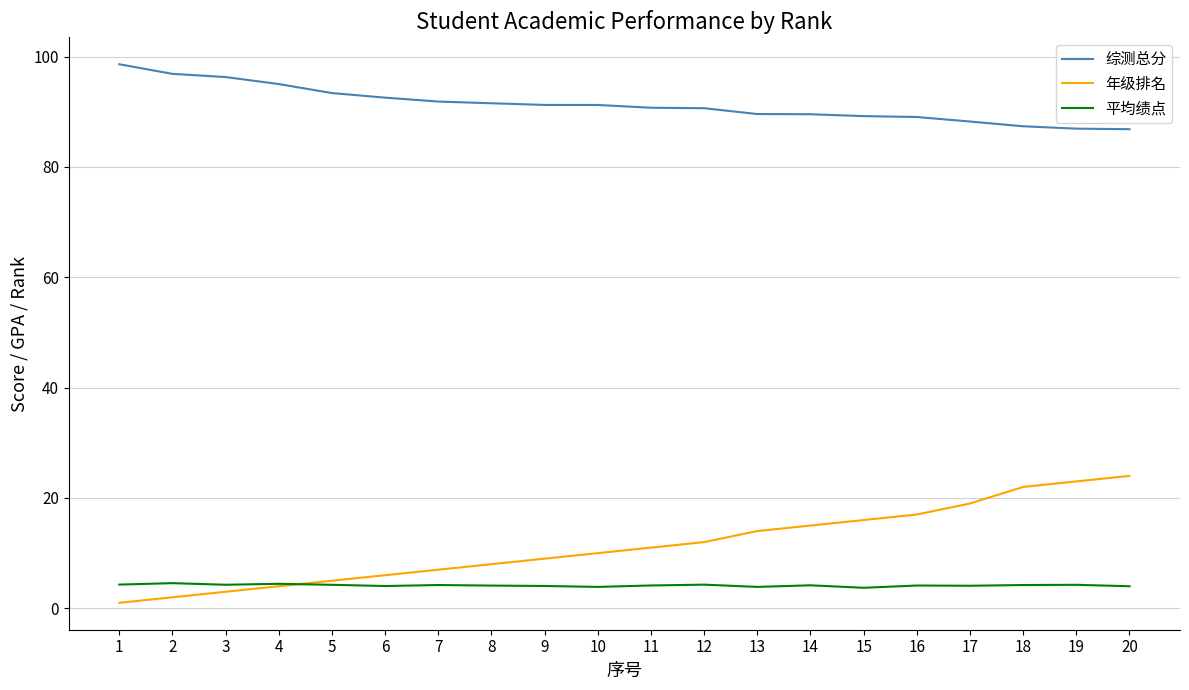

Is the value of 年级排名 at 2 greater than the value of 平均绩点 at 4?

No